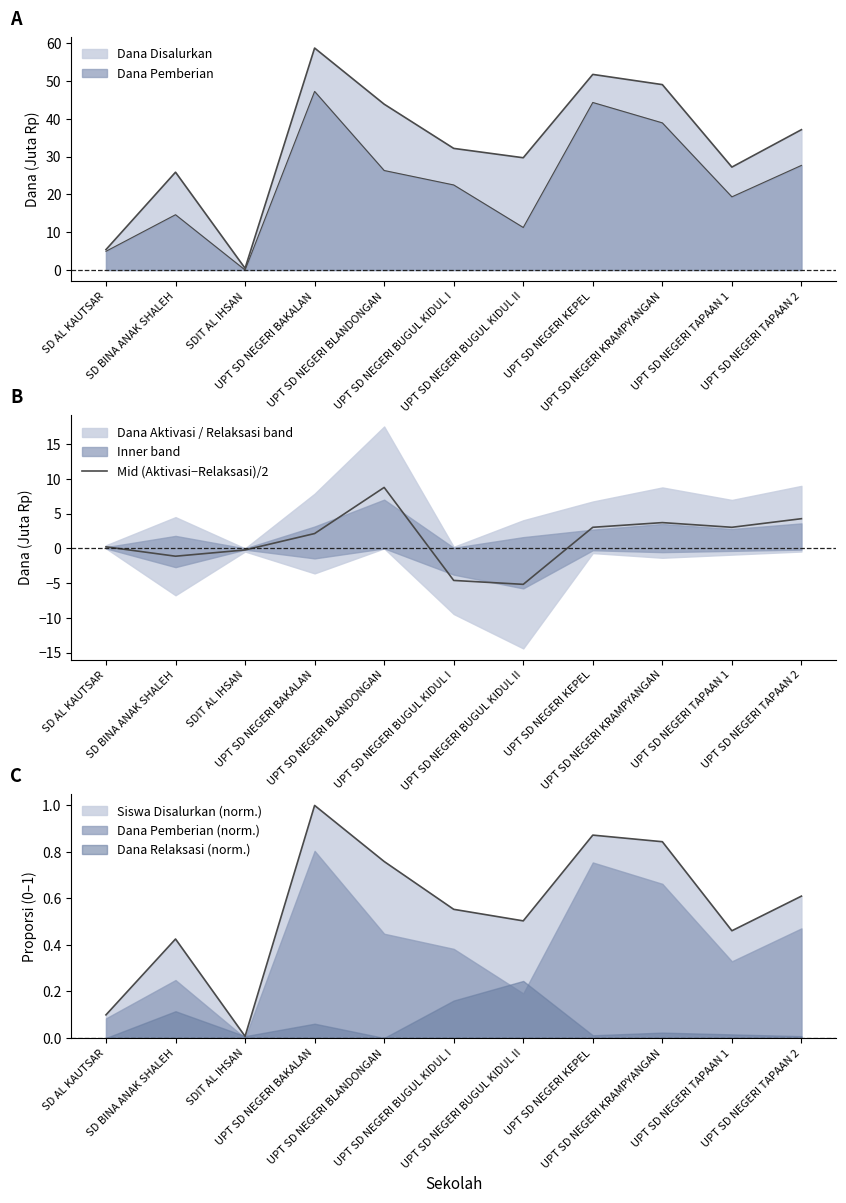

What is the value of the 5th point from the left?

8.8